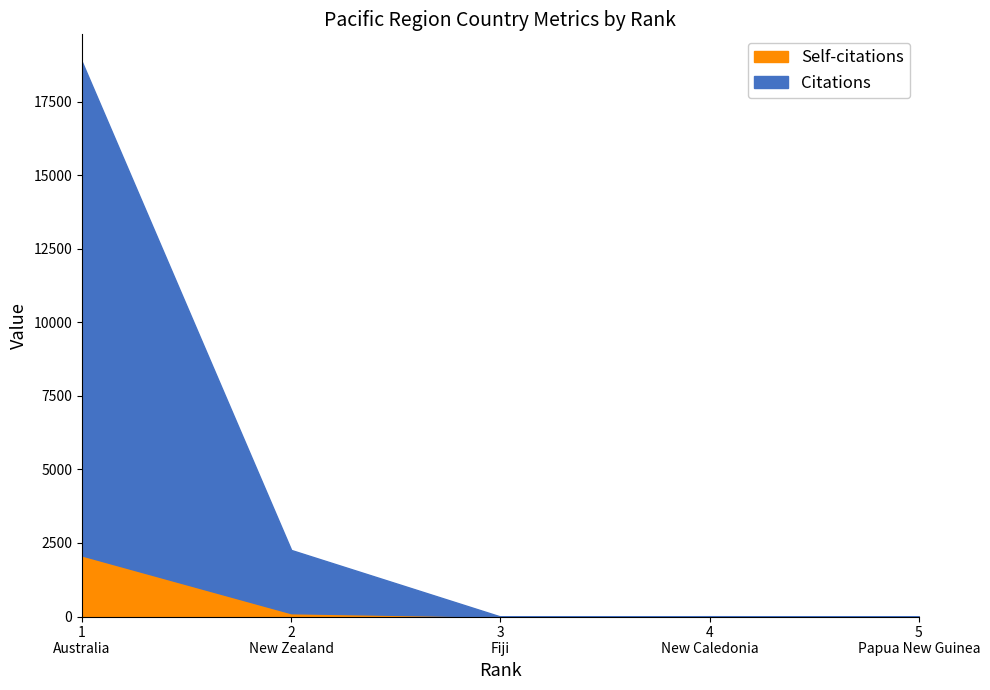

Does the chart display data point markers on the line(s)?

No